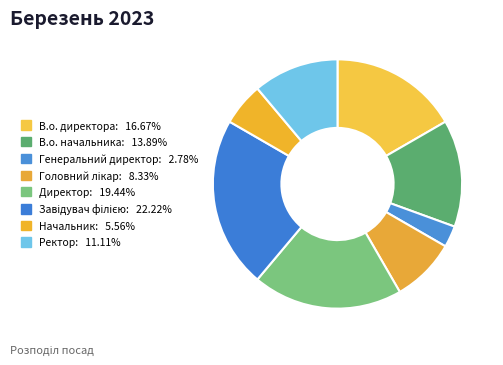

The Завідувач філією slice represents 22% of the pie. True or false?

True